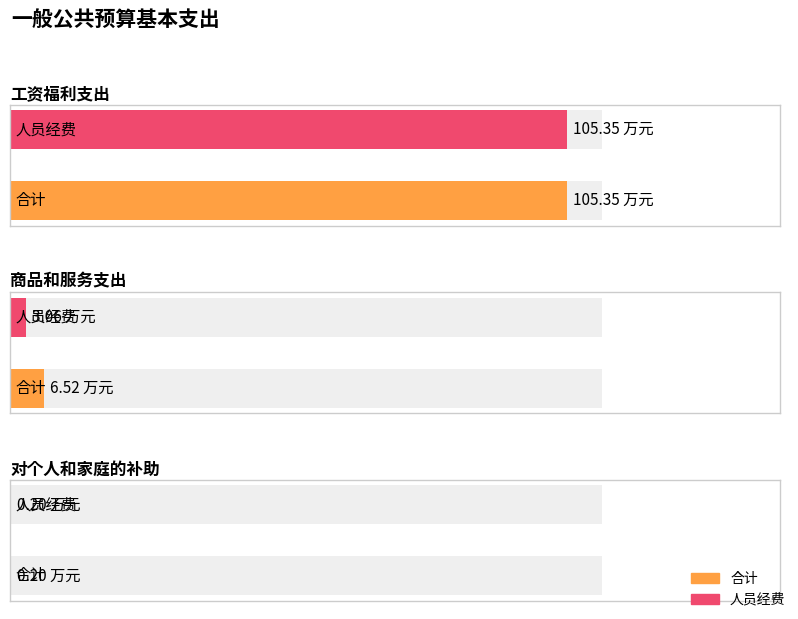

Which series has the largest total across all categories?

合计